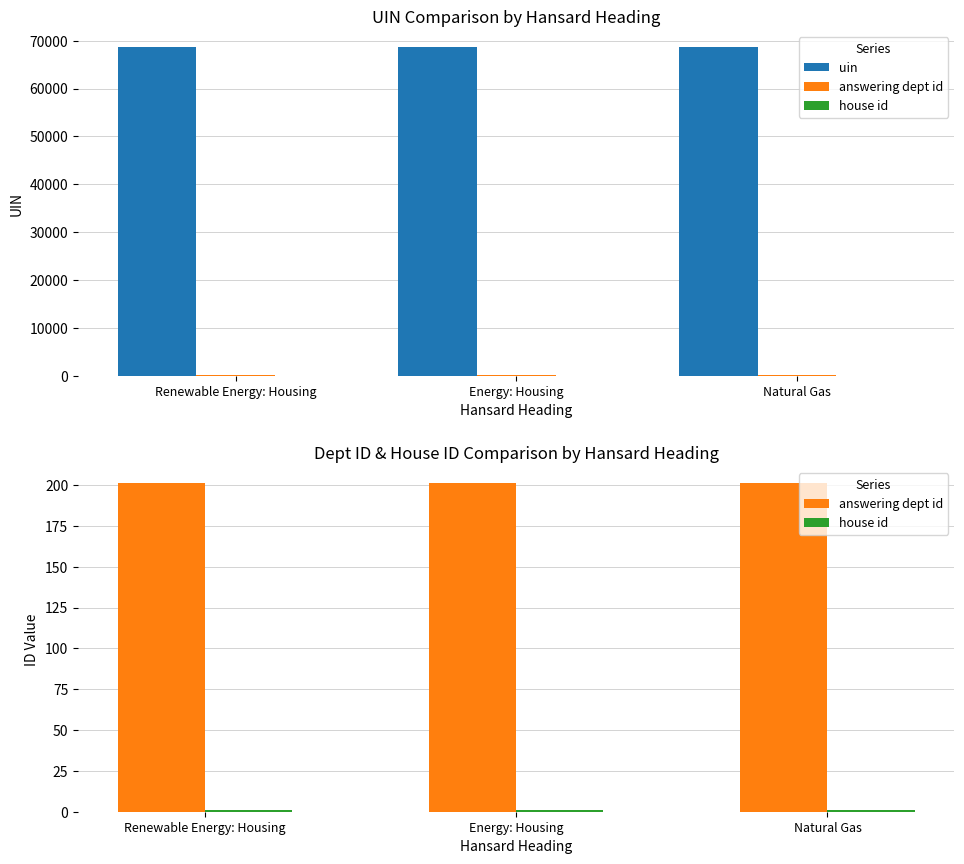

What is the sum of all house id values?

3